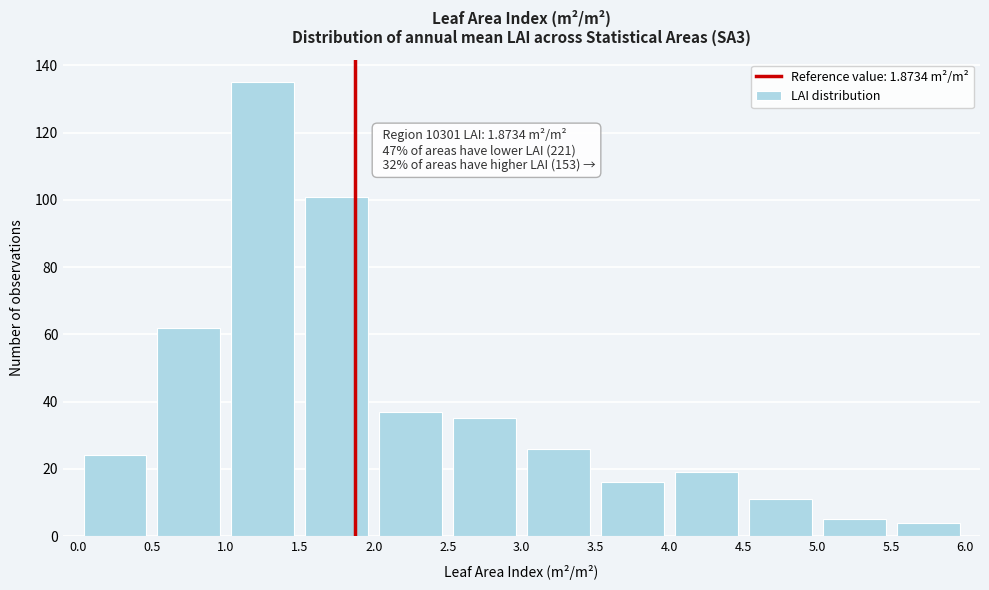

Over which range of the x-axis is the bar tallest?

1.0 to 1.5